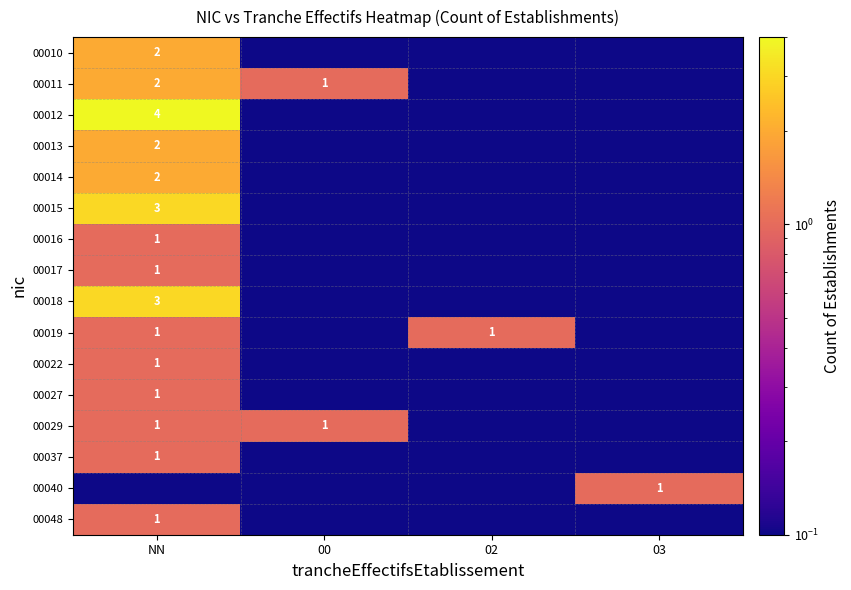

Is it true that 00029 equals 1 at 00?

True